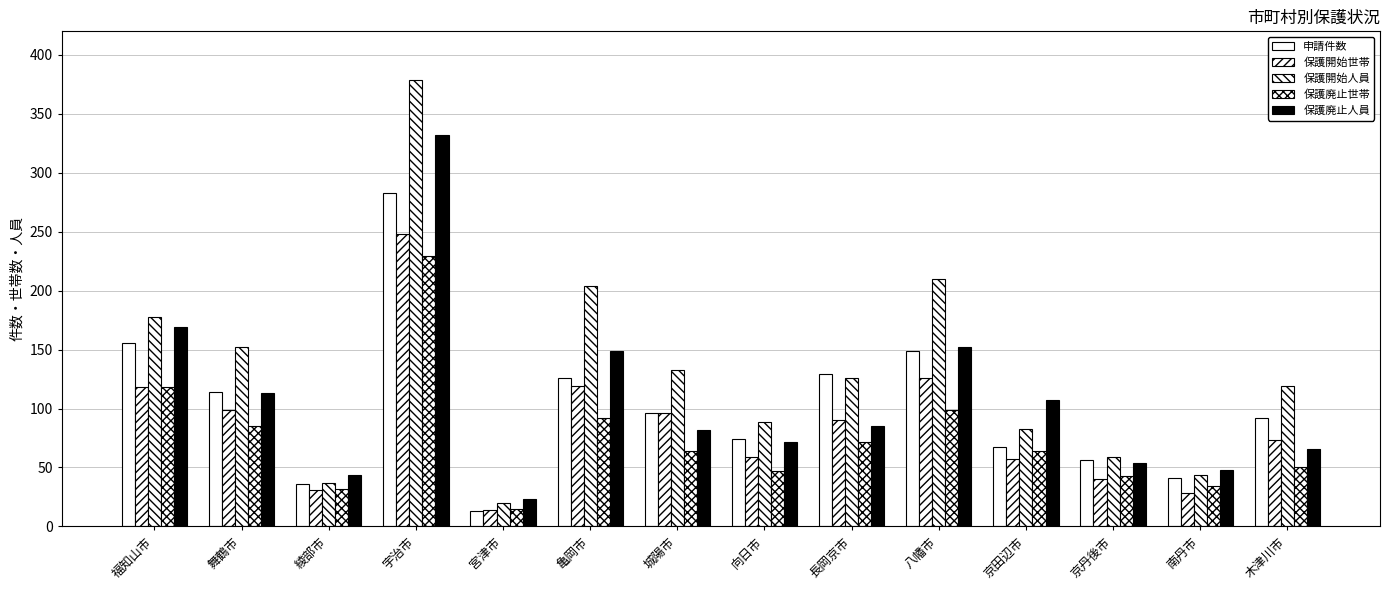

How many distinct data groups are displayed?

5